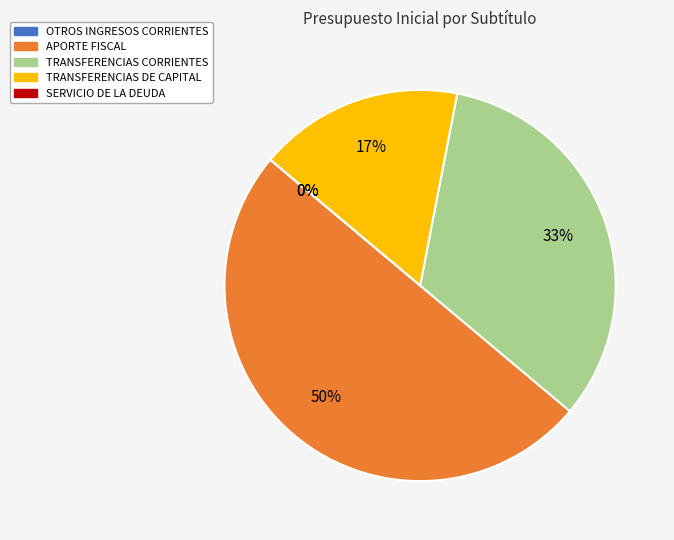

Which slice is the smallest?

SERVICIO DE LA DEUDA